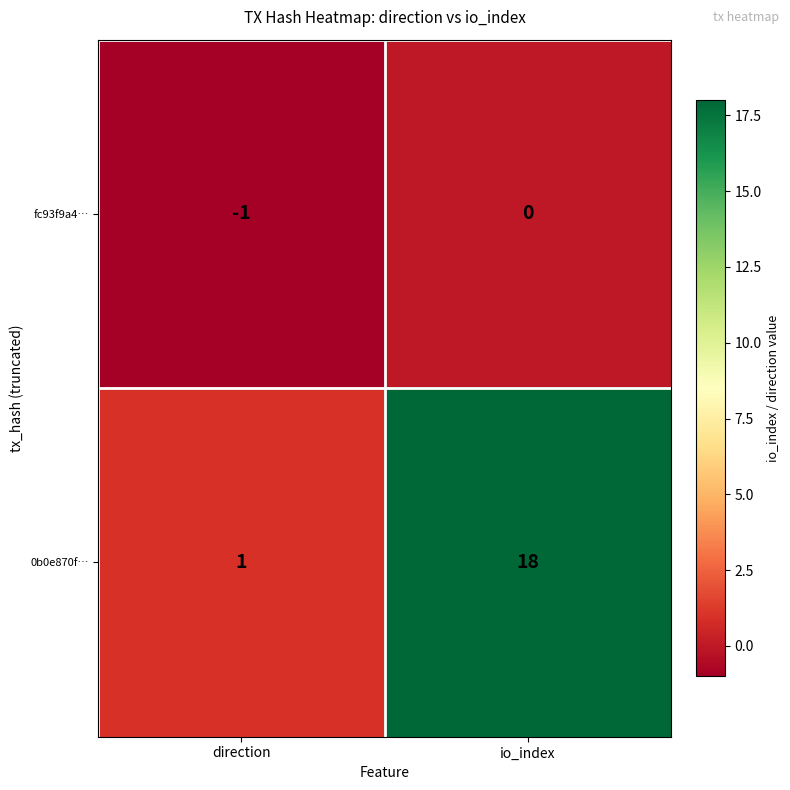

Reading left to right, extract all data points from this chart.

fc93f9a4…: direction=-1	io_index=0
0b0e870f…: direction=1	io_index=18